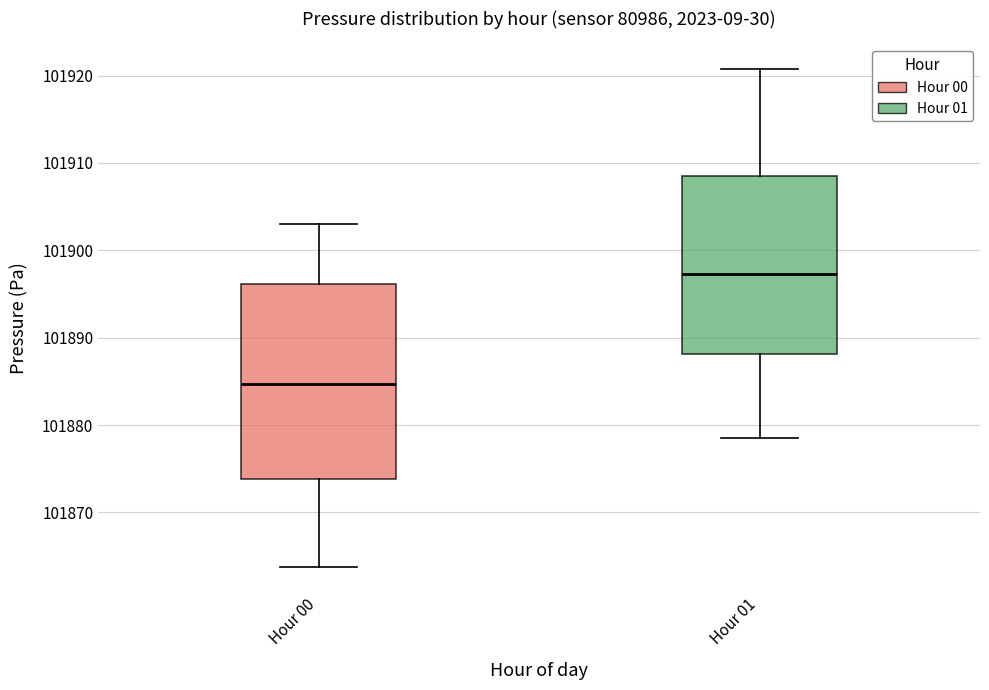

Which box's median line is the lowest?

Hour 00